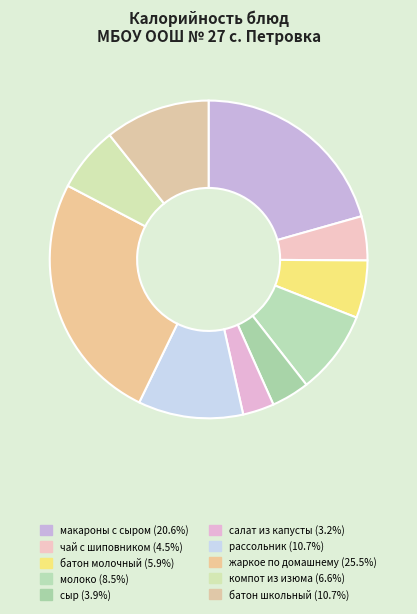

How many segments does this pie chart have?

10